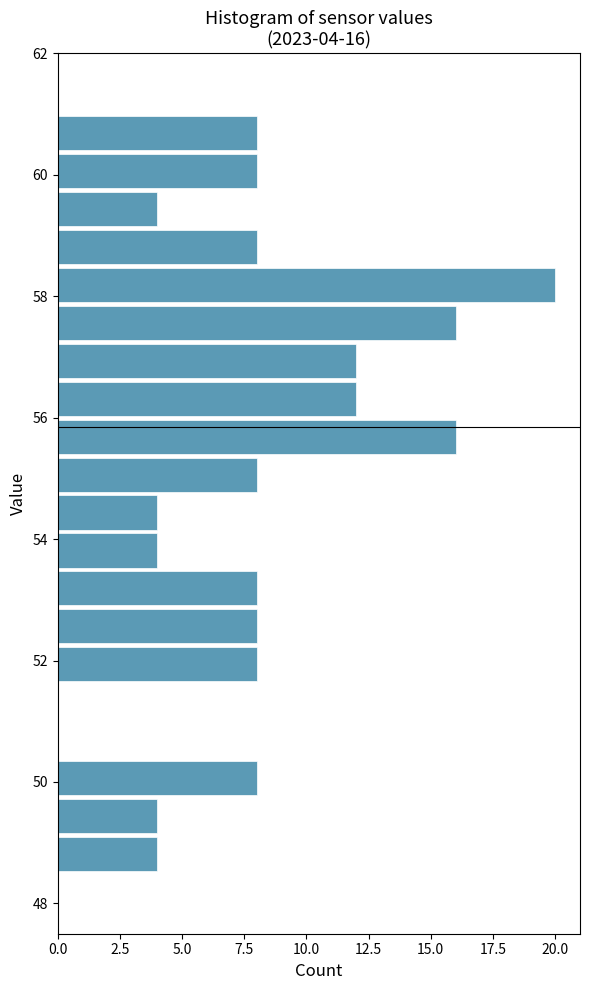

Read against the y-axis, roughly where is the centre of the longest bar?

58.2